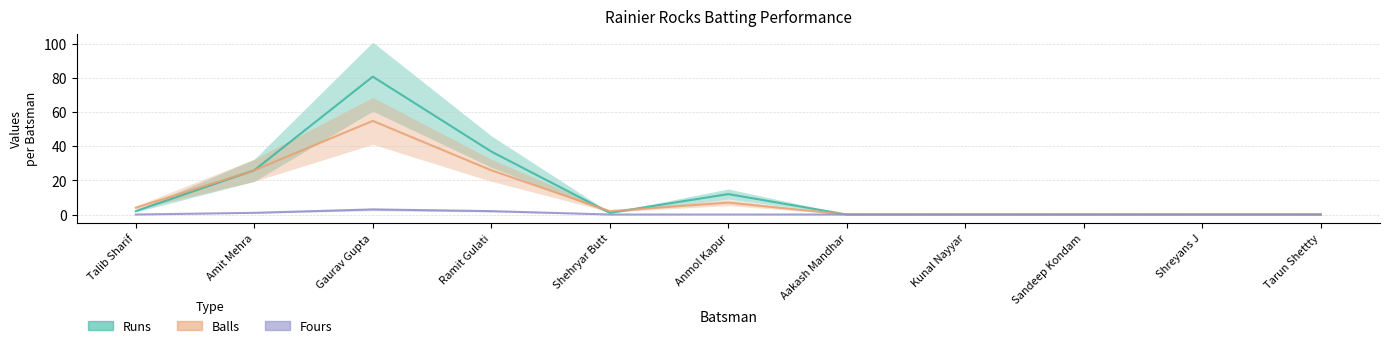

What is the label of the 8th point from the left?

Kunal Nayyar